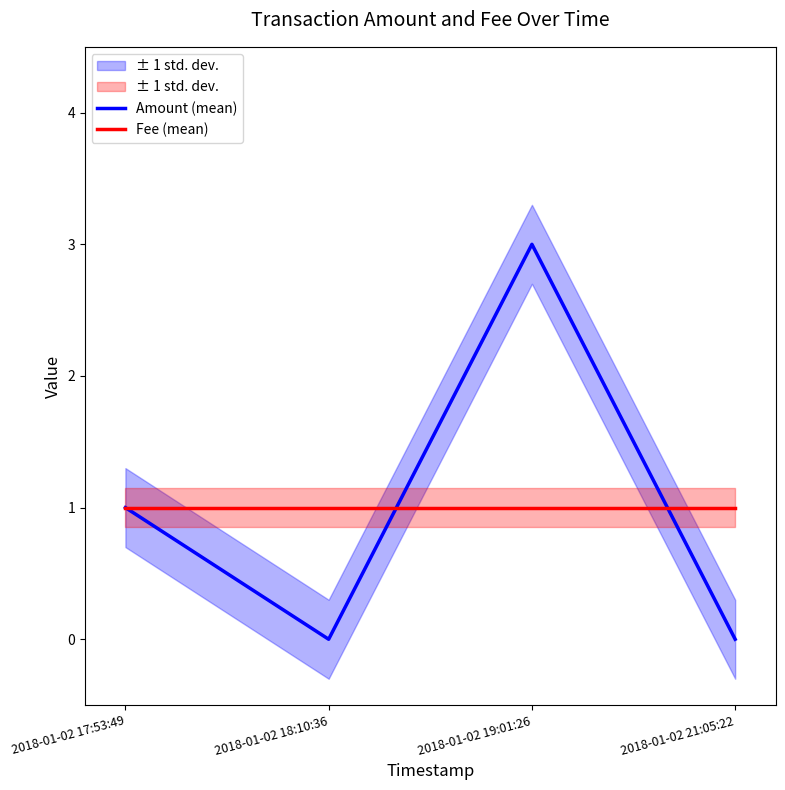

What is the maximum value for Amount (mean)?

3